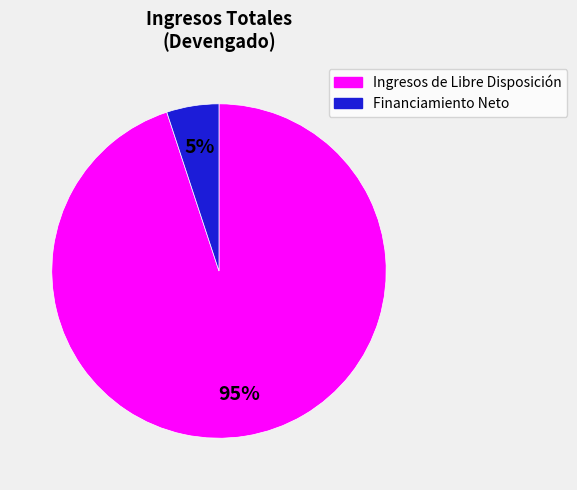

Is it true that Financiamiento Neto is 5% of the pie?

True